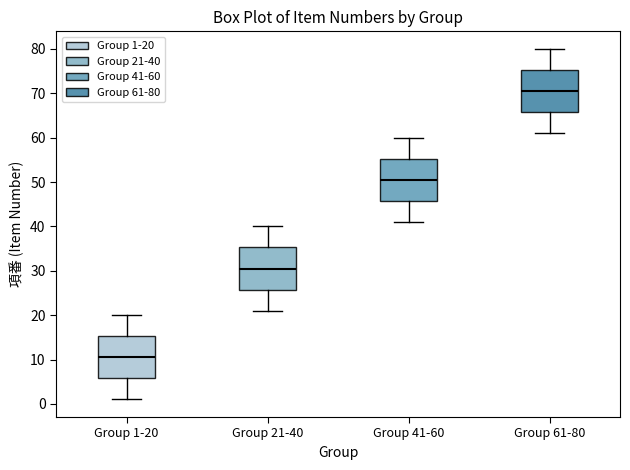

Which box has the lowest median line?

Group 1-20